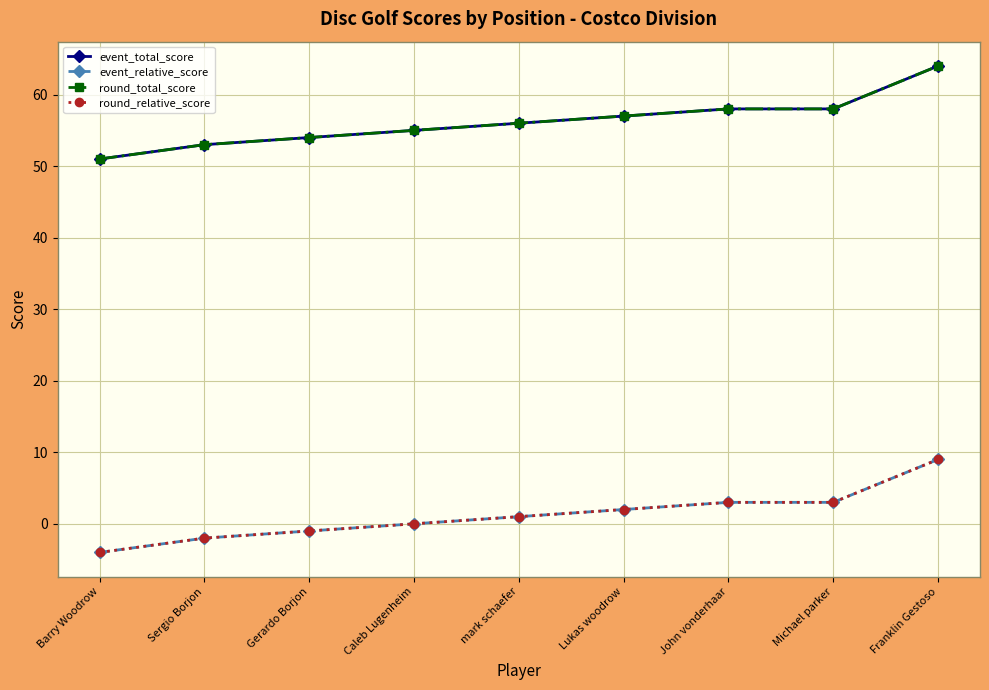

Does the chart have visible grid lines?

Yes